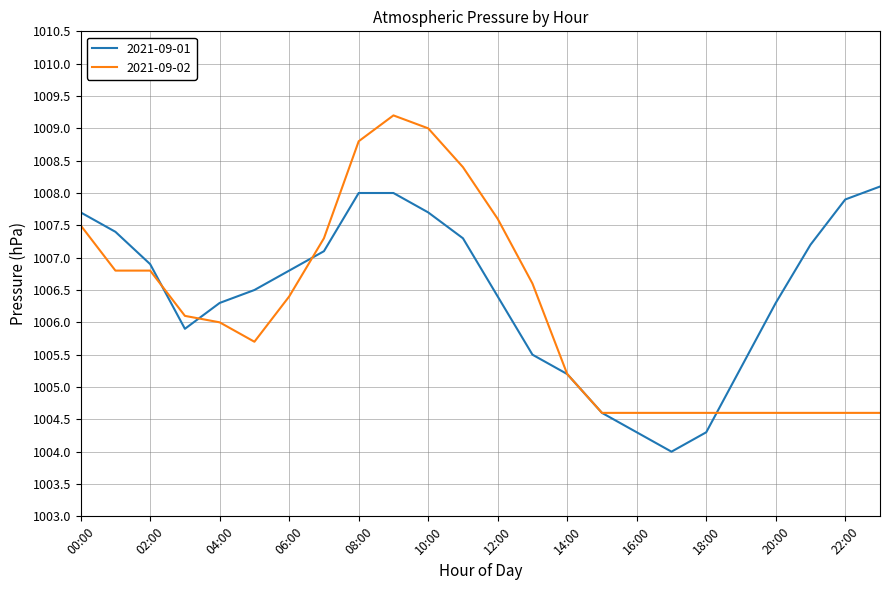

List the series in order of their peak value, lowest first.

2021-09-01, 2021-09-02